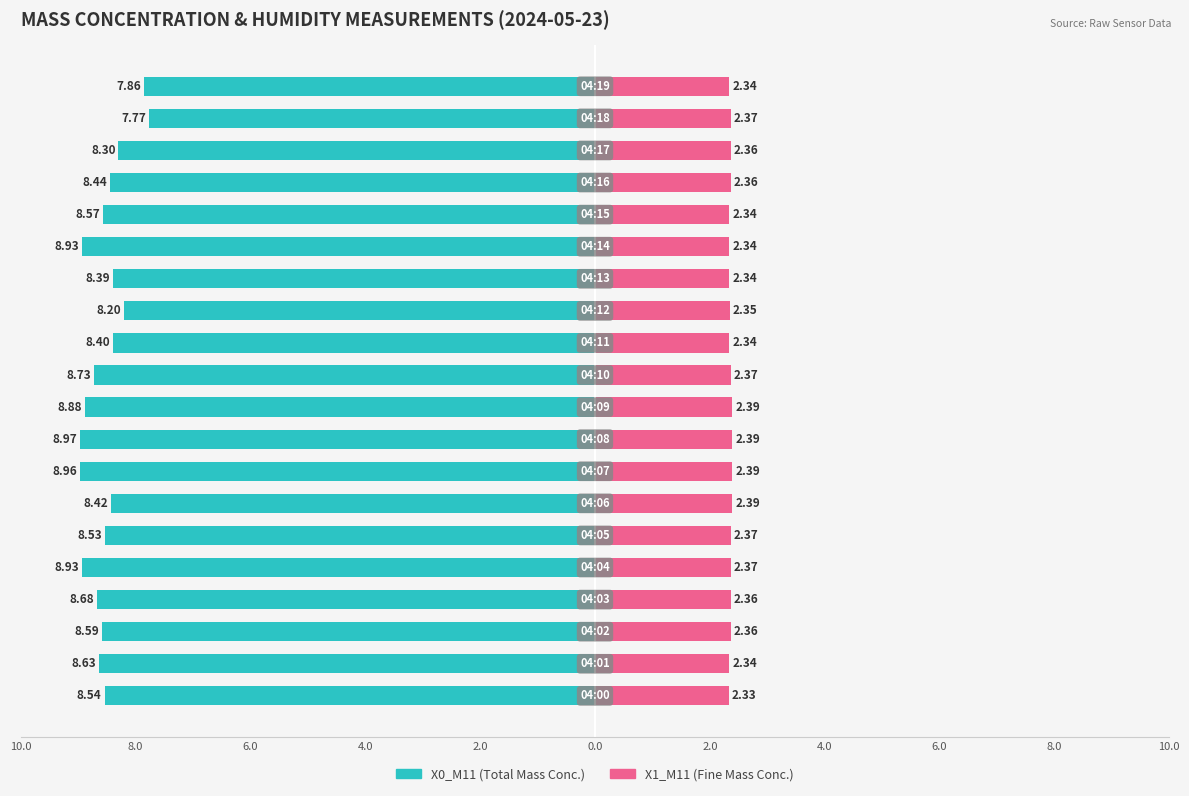

How many bars are there in each group?

2